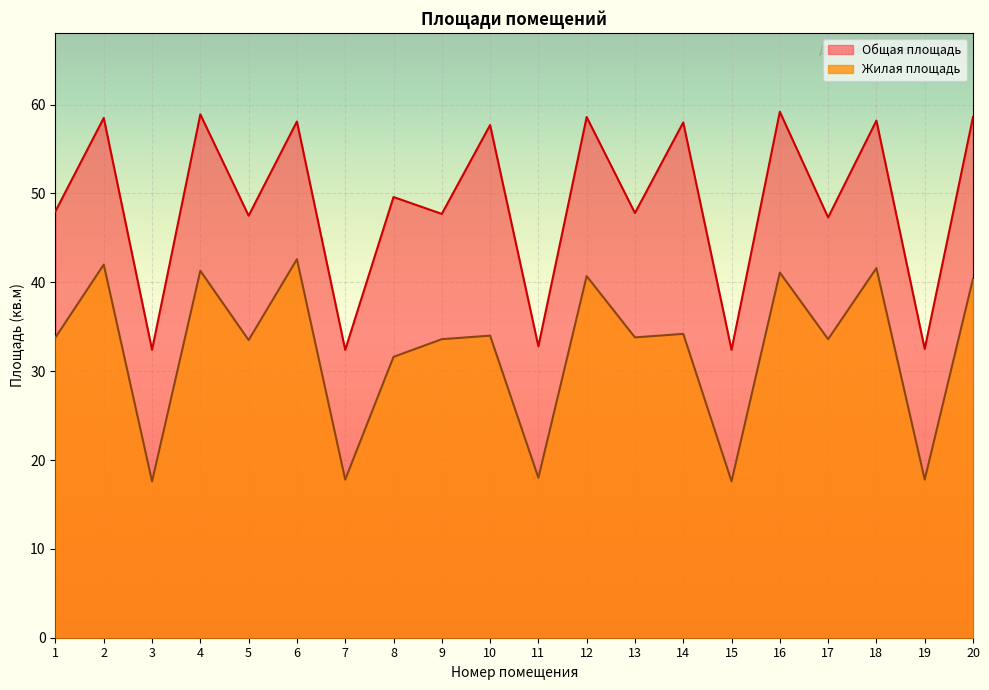

Where does the Жилая площадь series first go above 33?

1